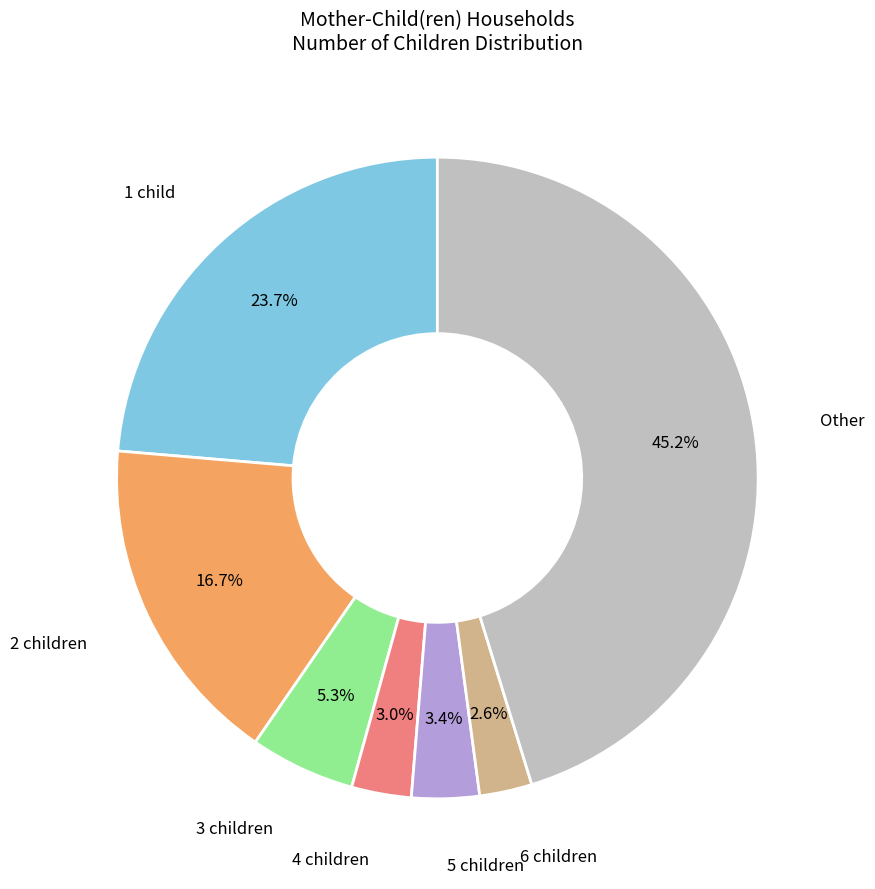

Is it true that 1 child is 24% of the pie?

True